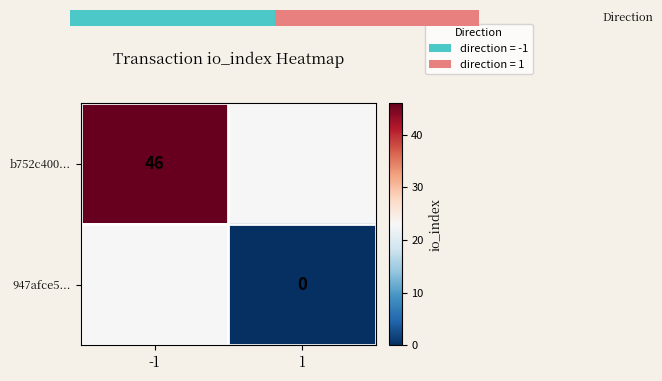

Is it true that b752c400... equals 62 at -1?

False